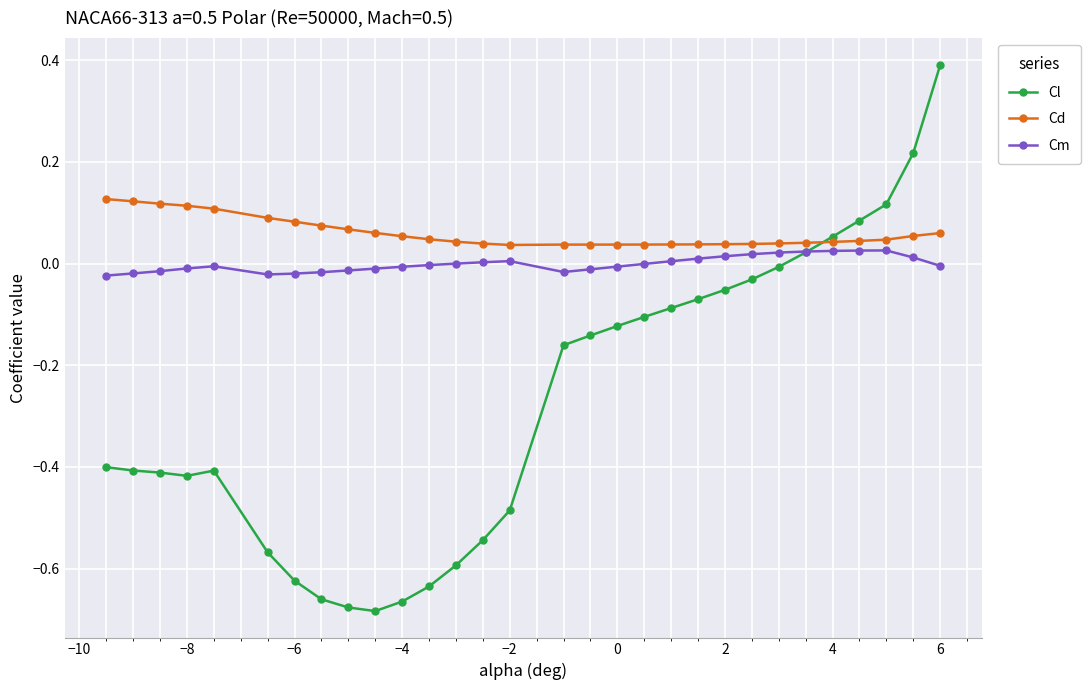

Which series has the widest spread of values?

Cl